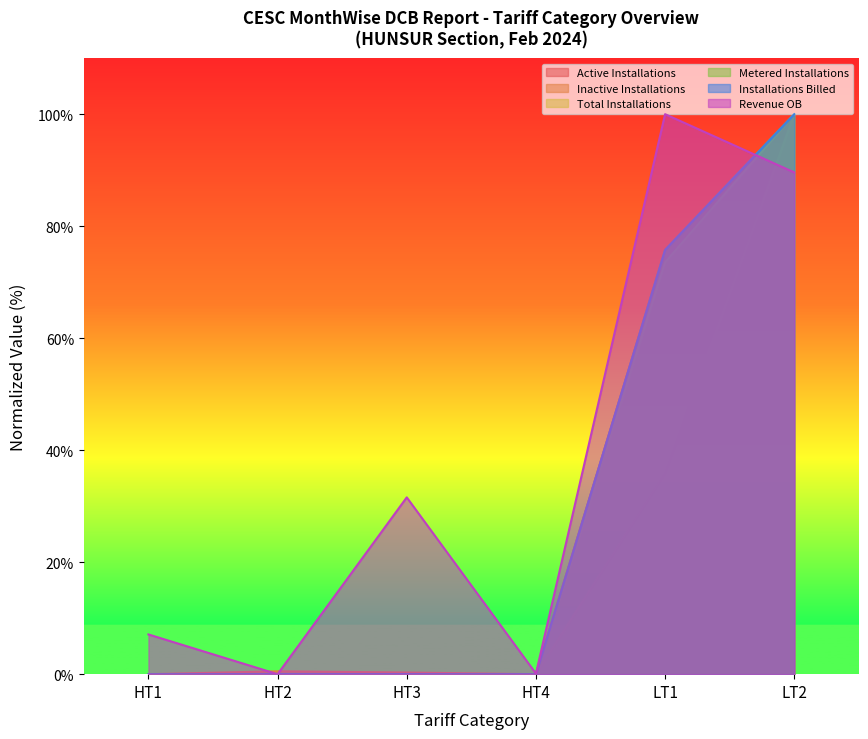

What is the difference between the second highest and minimum values in the Inactive Installations series?

35.9